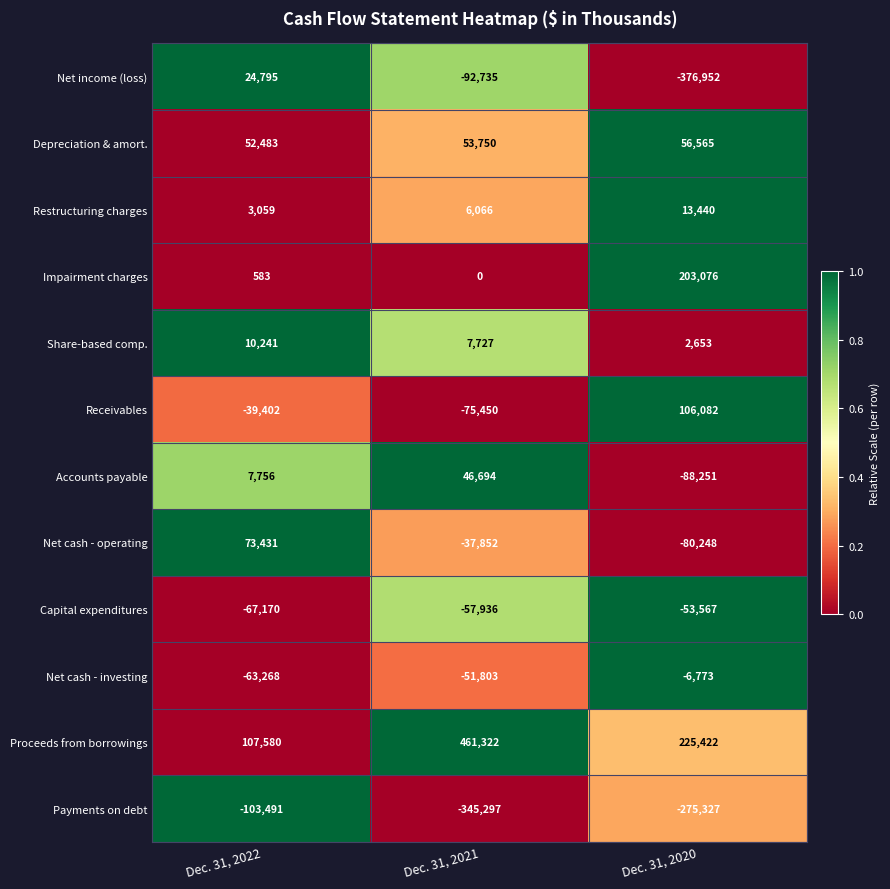

What is the difference between the highest and lowest values at Dec. 31, 2022?

211071